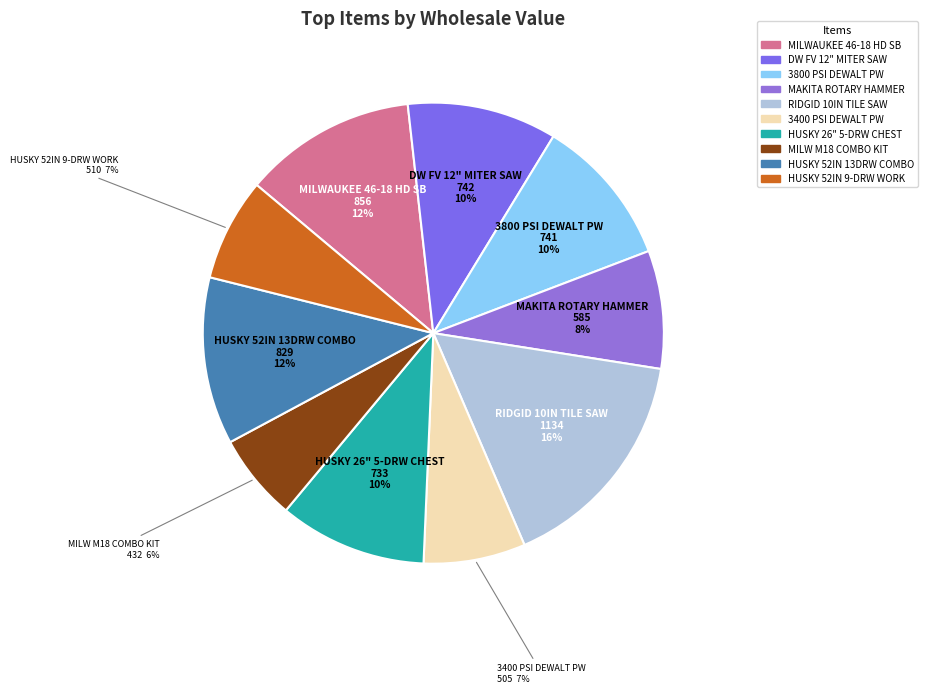

Is there any slice that represents more than half of the pie?

No